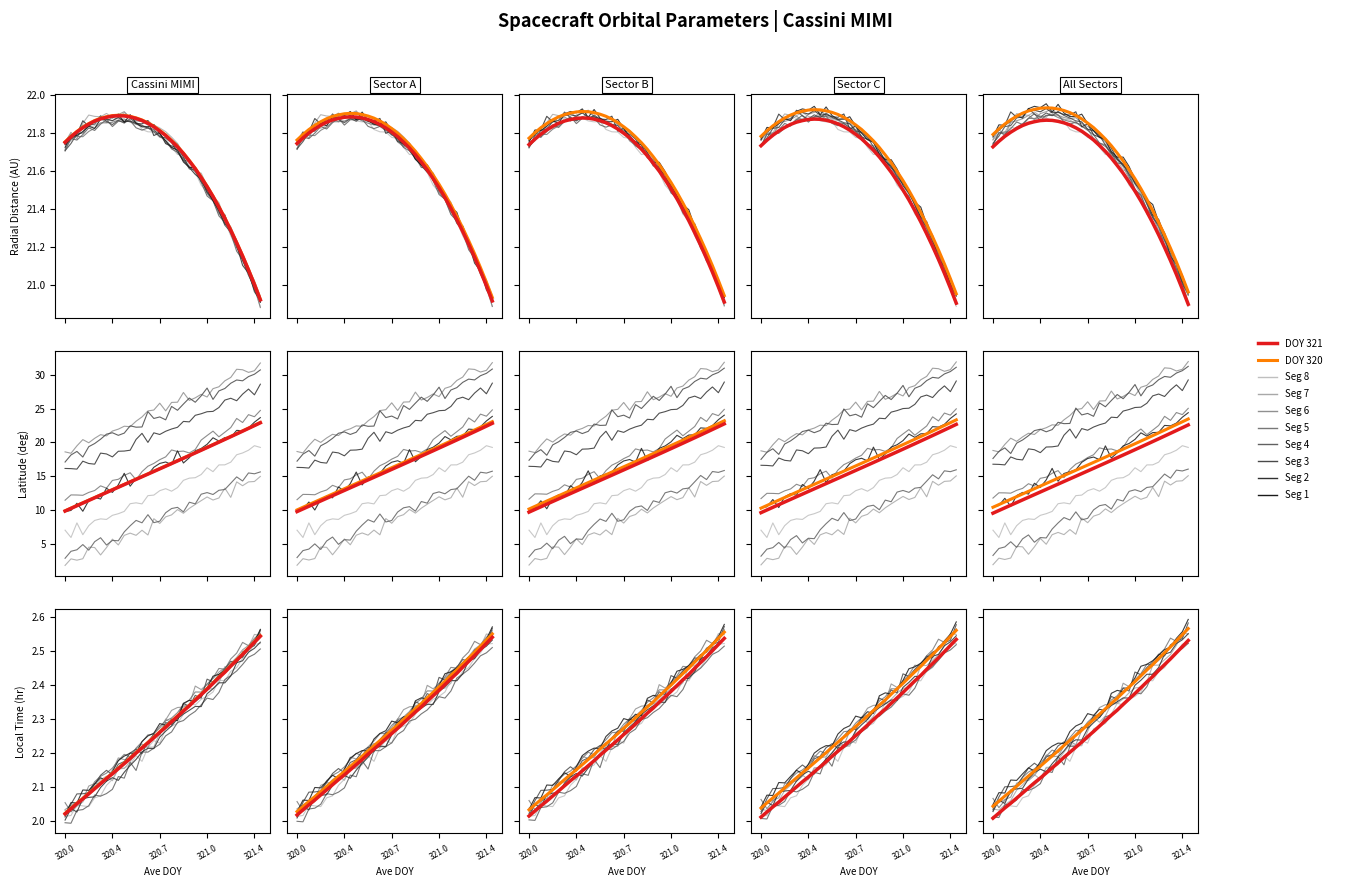

True or false: DOY 321 and DOY 320 cross at least once.

False